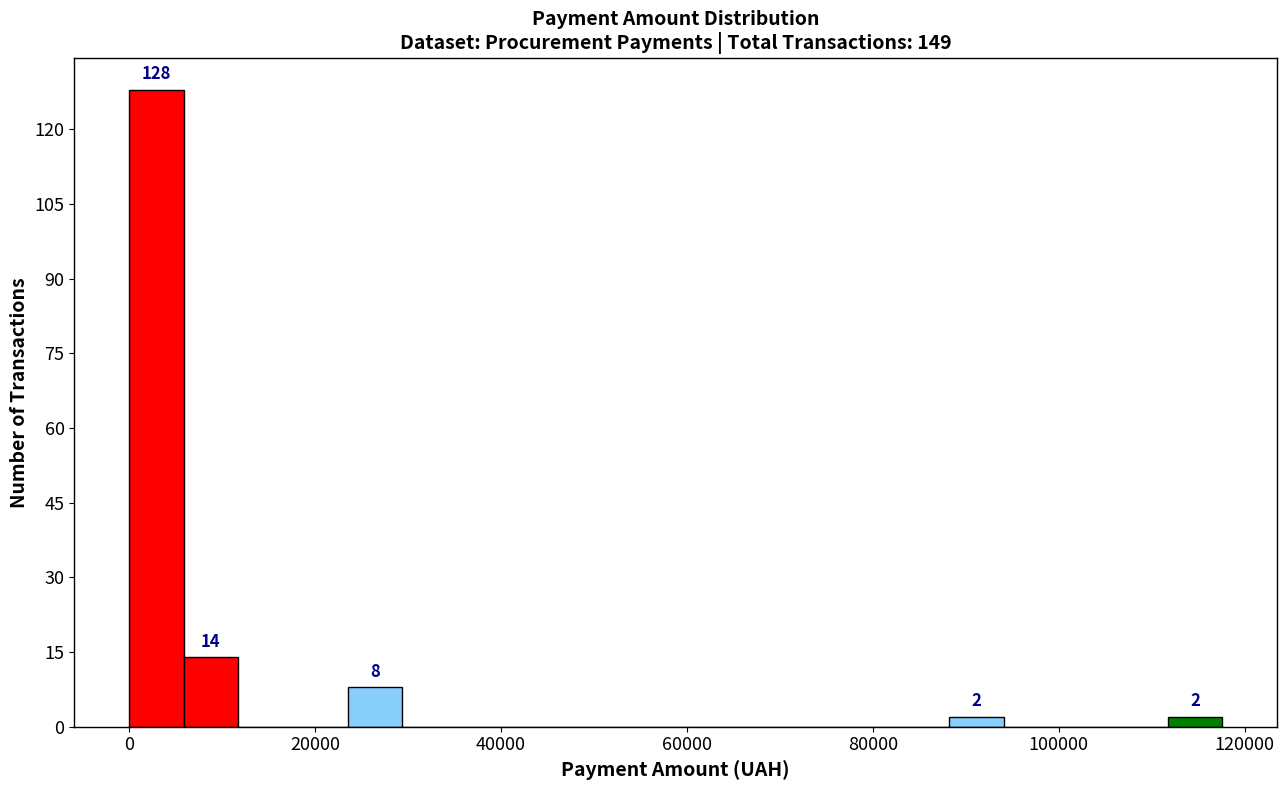

Around what value on the x-axis is the tallest bar? Give the approximate position of its centre, as read against the axis.

2000